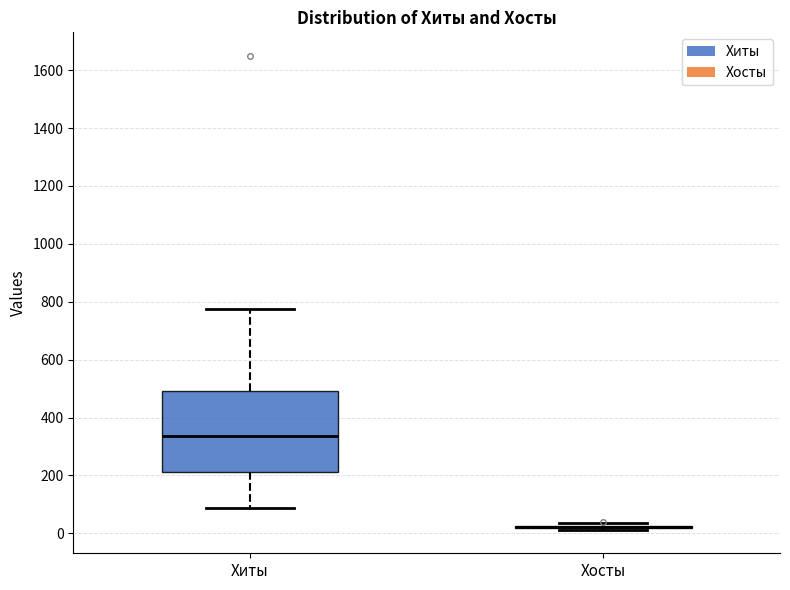

Comparing the boxes themselves (not the whiskers), which one is the tallest?

Хиты